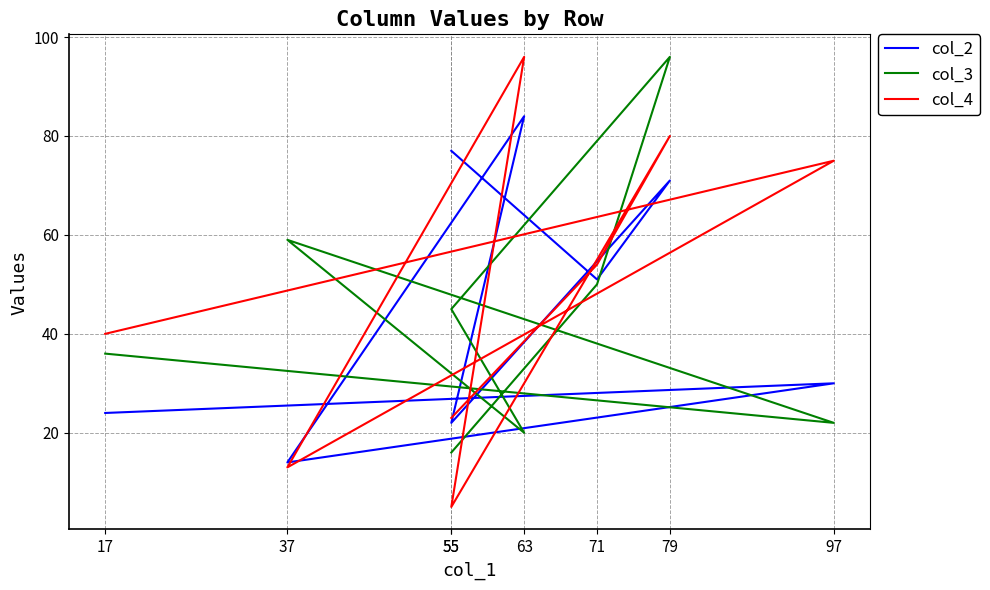

What is the total value across all series at 55?

116